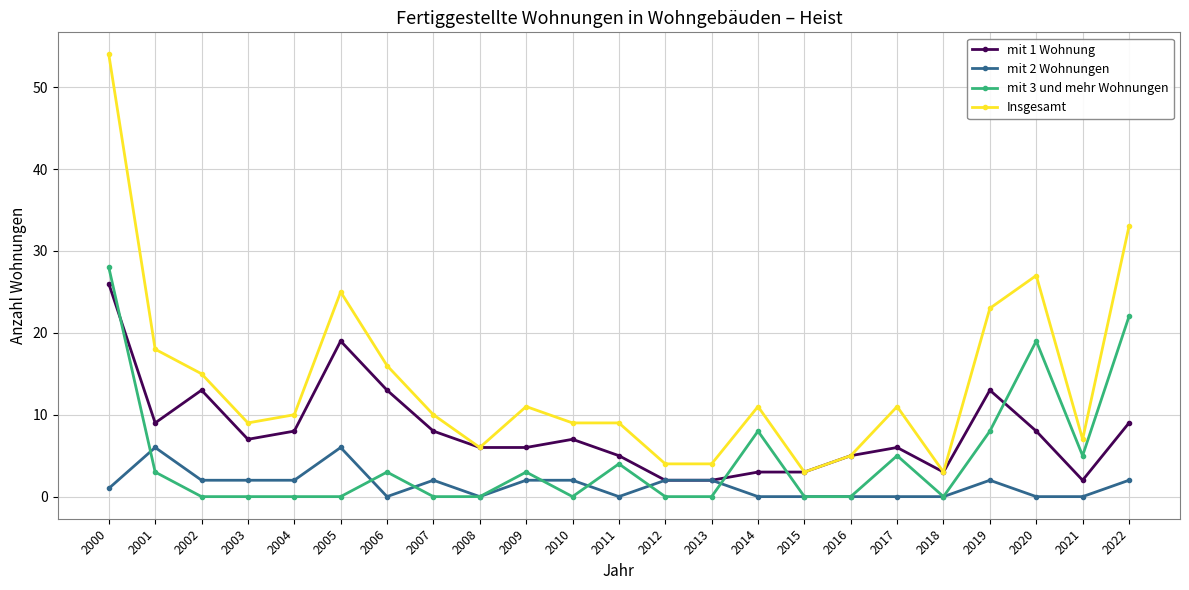

True or false: Insgesamt and mit 2 Wohnungen cross at least once.

False